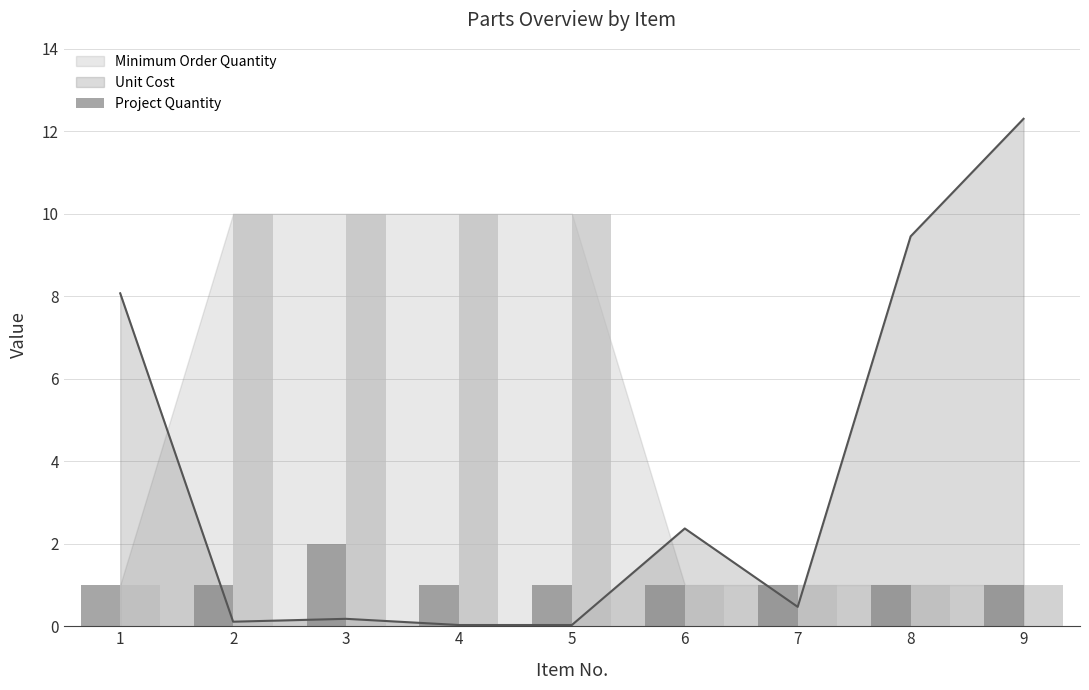

Read the value at 1.

1